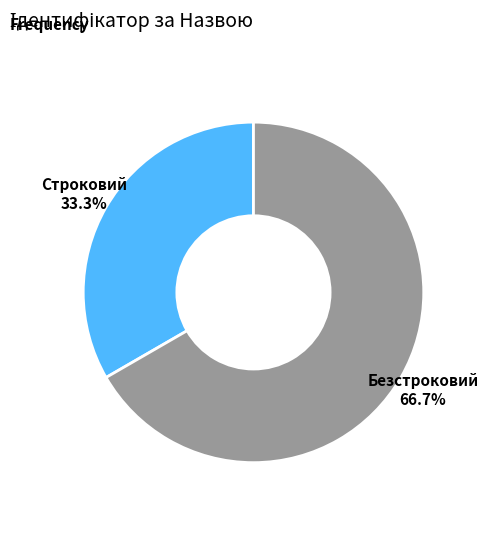

Does any single category account for the majority?

Yes